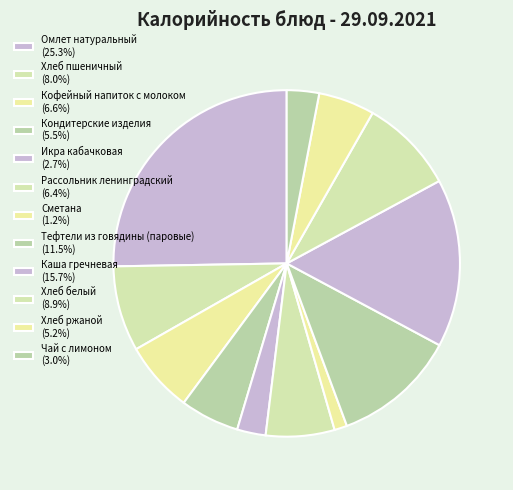

How many slices are in this pie chart?

12